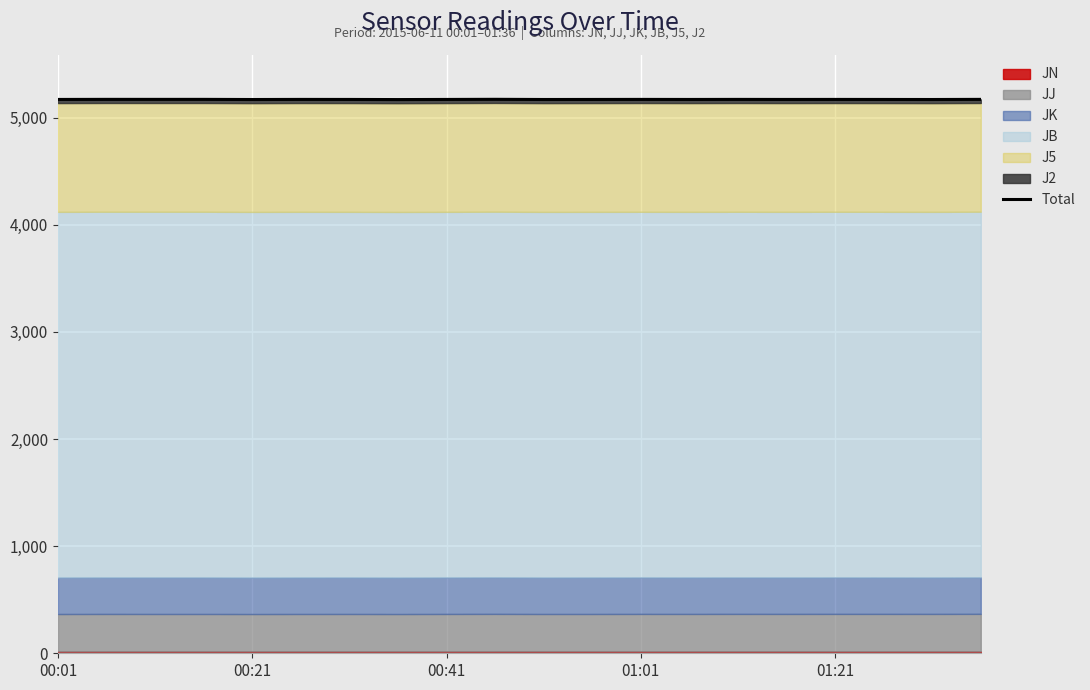

Reading left to right, transcribe all the data shown in this chart.

5168.8	5169.6	5169.5	5169.5	5168.2	5169.1	5168.8	5167.7	5168.8	5170.0	5168.4	5168.7	5169.2	5168.7	5169.3	5168.8	5169.1	5168.8	5168.3	5169.5